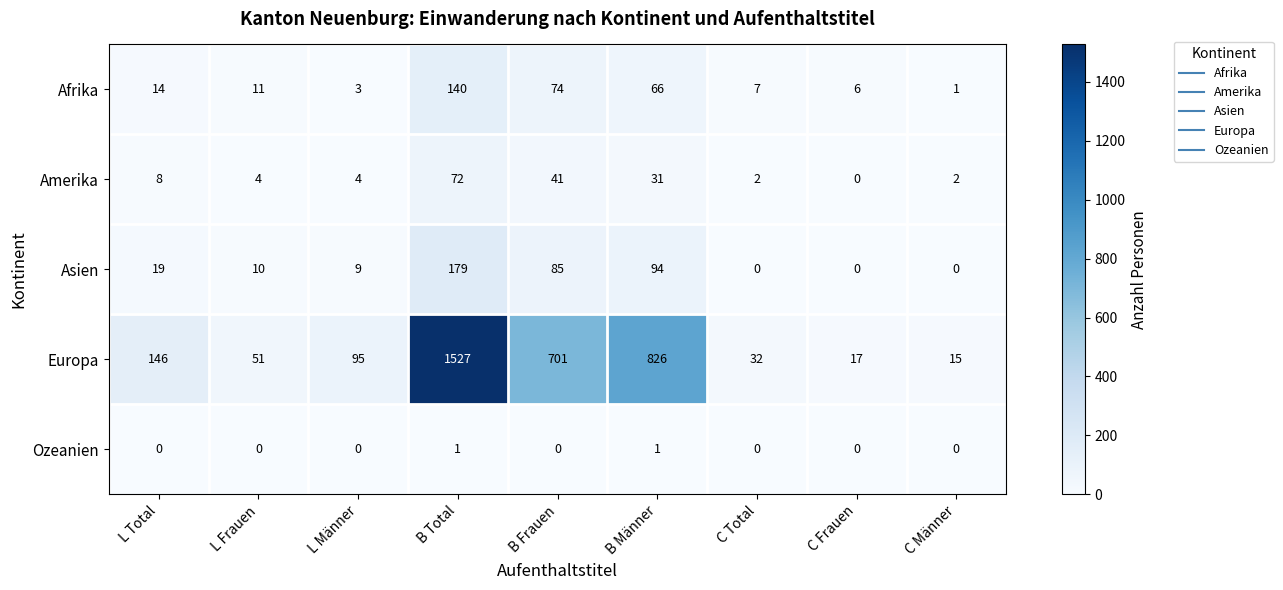

At which label does Europa reach its peak?

B Total